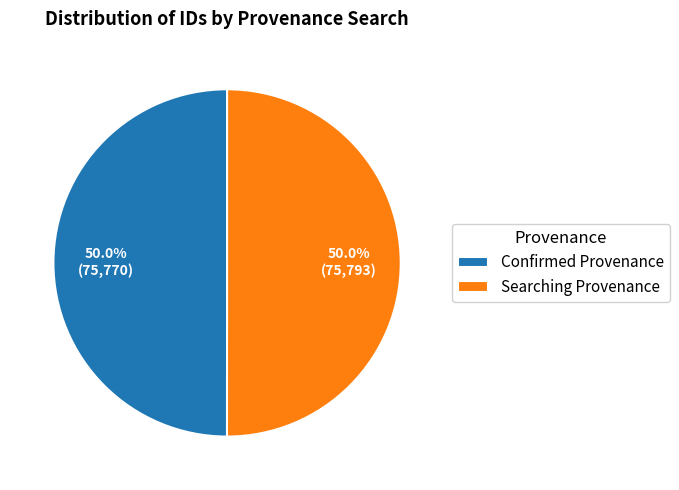

What is the ratio of the value at Confirmed Provenance to the value at Searching Provenance?

1.0